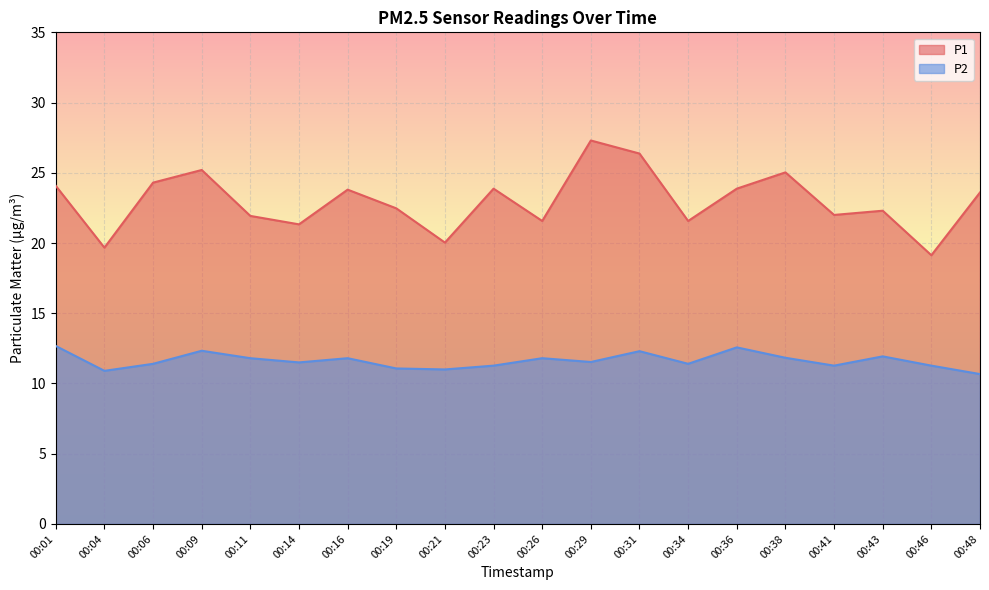

What is the sum of all P1 values?

459.4